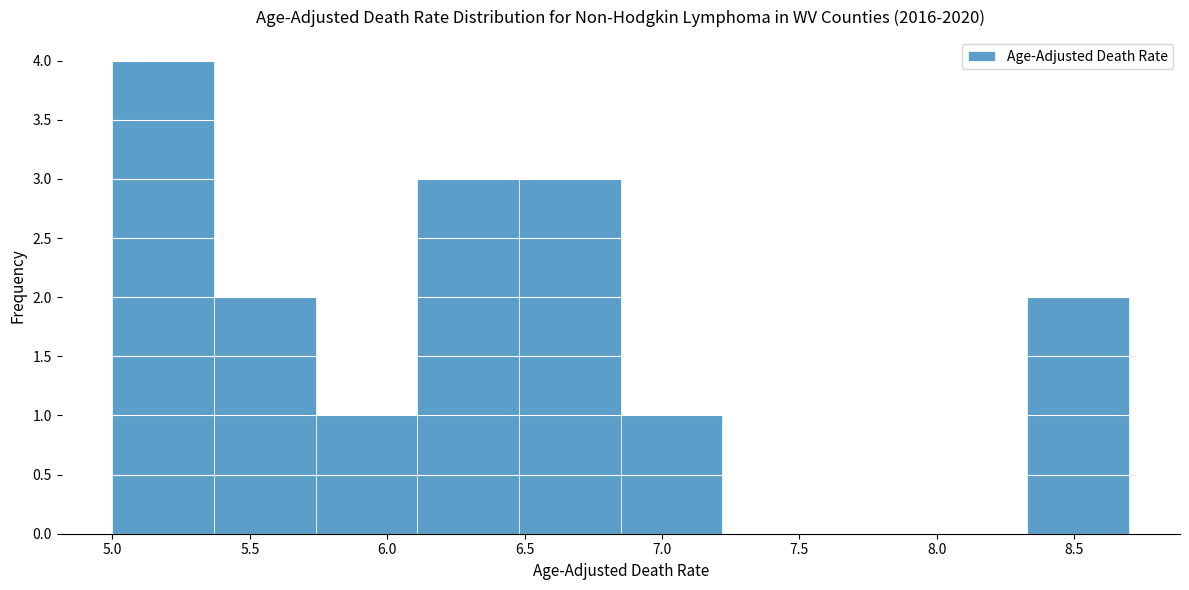

How tall is the bar that spans 5.37 to 5.74 on the x-axis? Neither the bar edges nor the heights are printed on the chart, so give them approximately, as read against the axes.

2